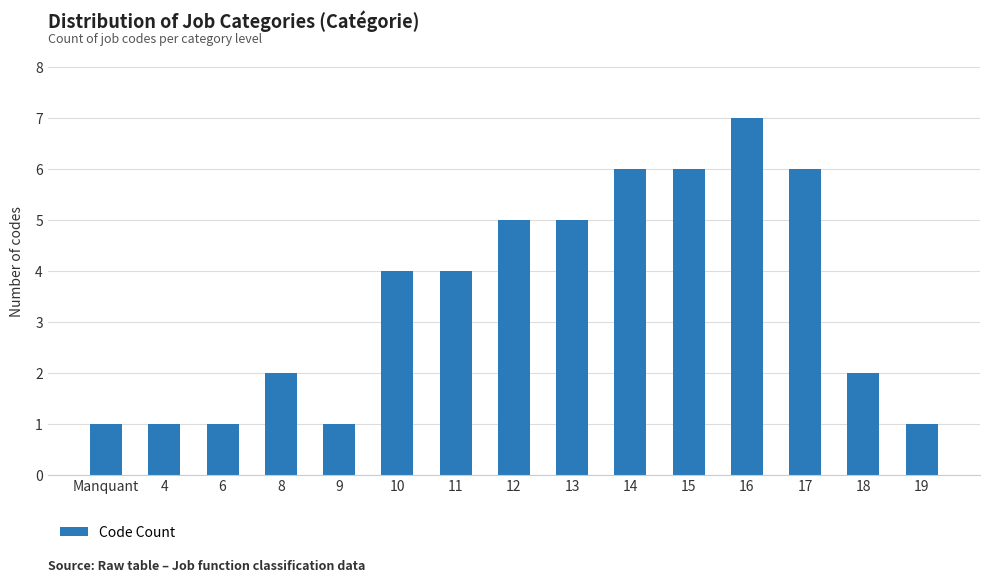

Approximately how many times larger is the value at 14 compared to 8?

3.0